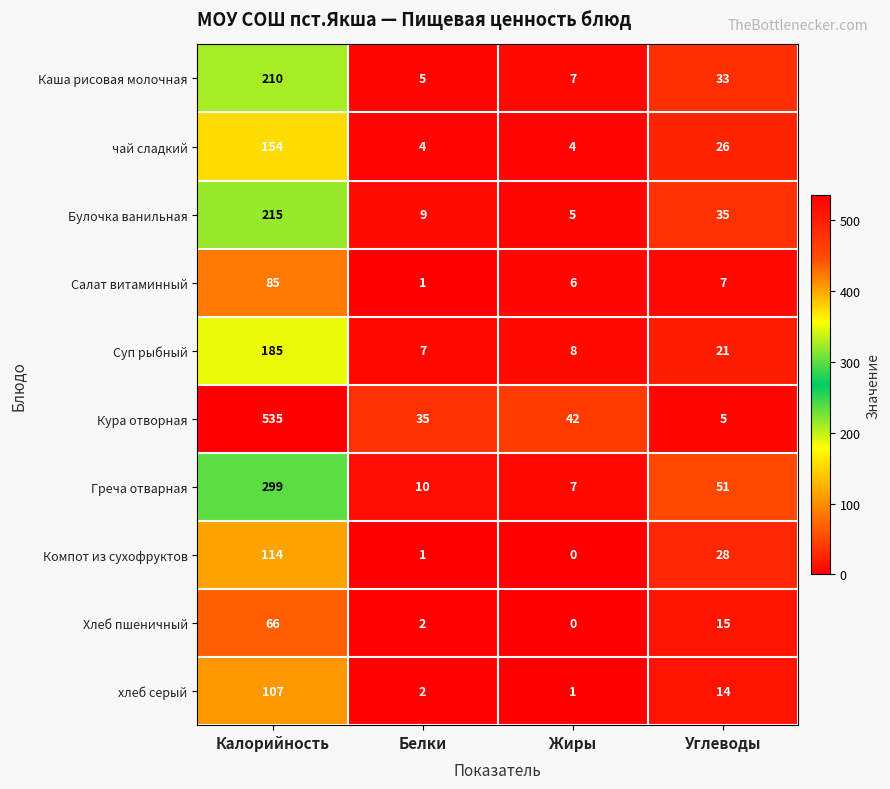

The хлеб серый series shows 2 at Белки. True or false?

True